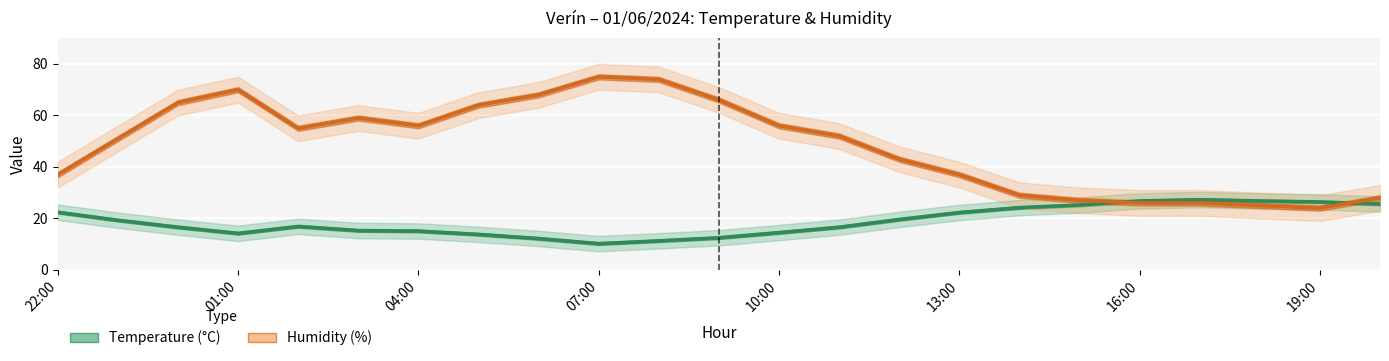

Count the number of categories in the chart.

23